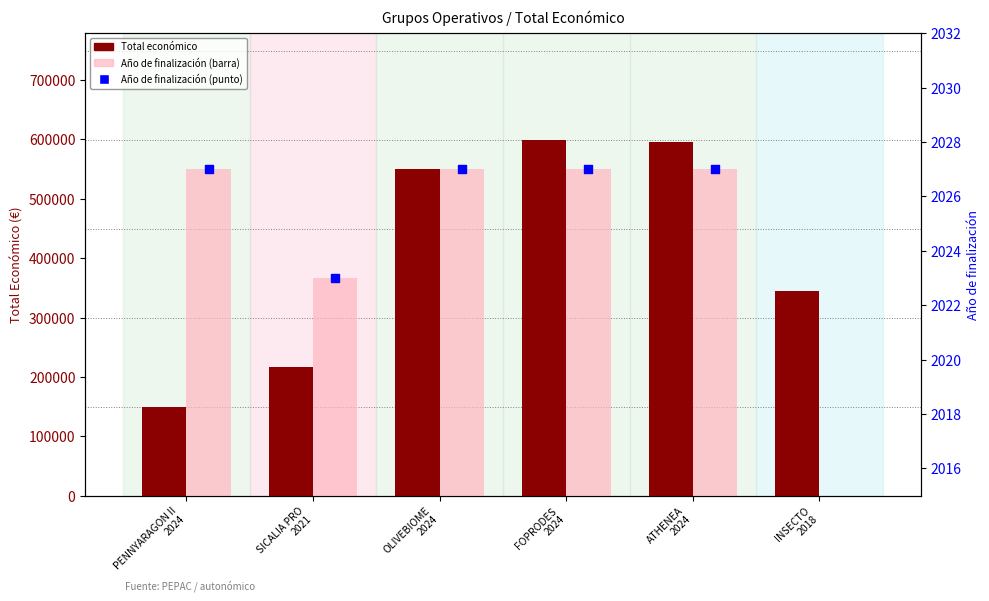

Which series contains the highest Y value?

Total económico